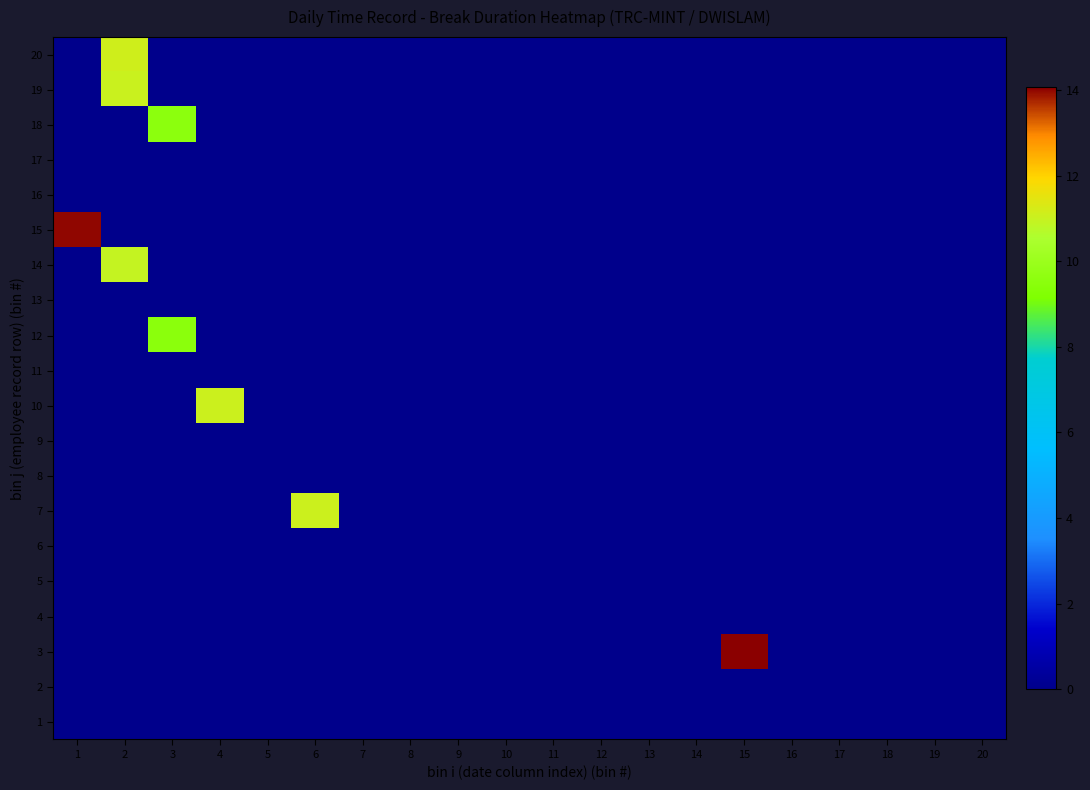

At which category does the chart reach its peak across all series?

15